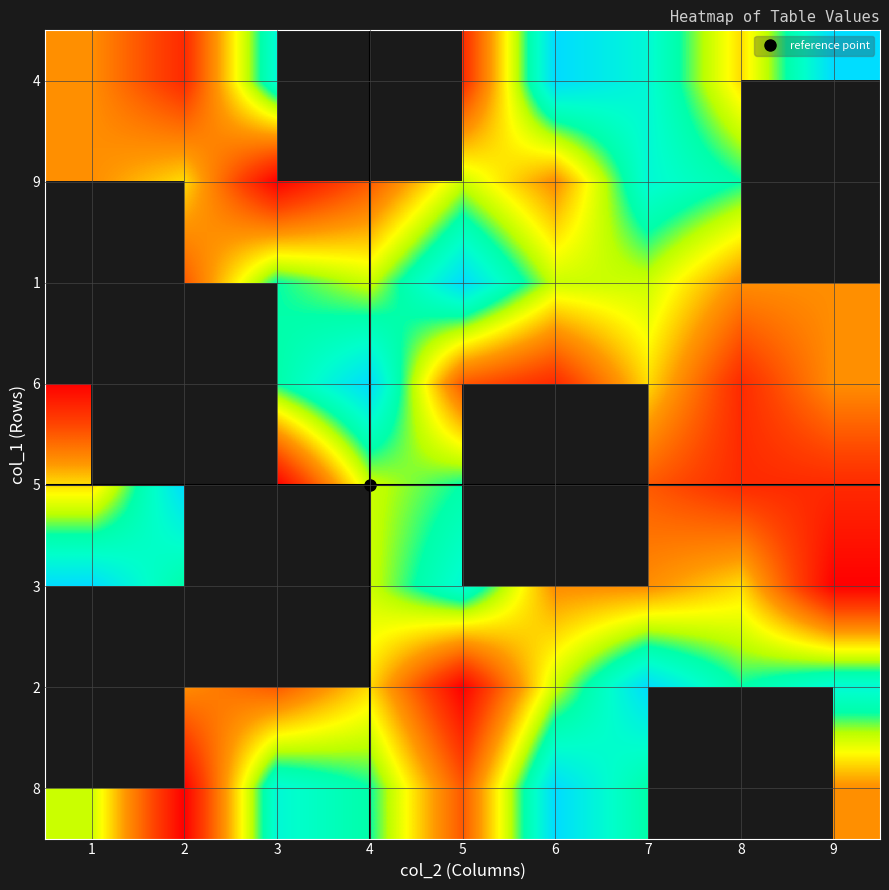

Which has a higher value, 6 or 7?

6